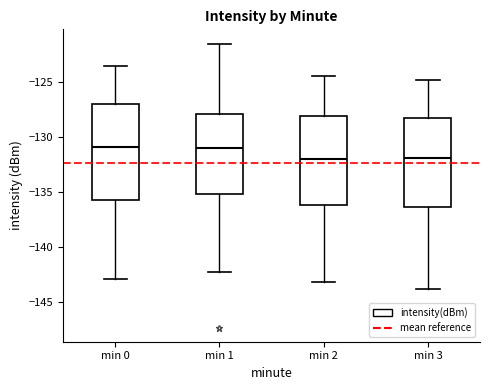

Reading left to right, read every box against the y-axis: the position of its median line, the range the box covers, and the ends of its whiskers. The values are not printed on the chart, so give them approximately, as read against the axis.

min 0: median -131.0, box -136.0 to -127.0, whiskers -143.0 to -123.5
min 1: median -131.0, box -135.0 to -128.0, whiskers -142.5 to -121.5
min 2: median -132.0, box -136.0 to -128.0, whiskers -143.0 to -124.5
min 3: median -132.0, box -136.5 to -128.5, whiskers -144.0 to -125.0